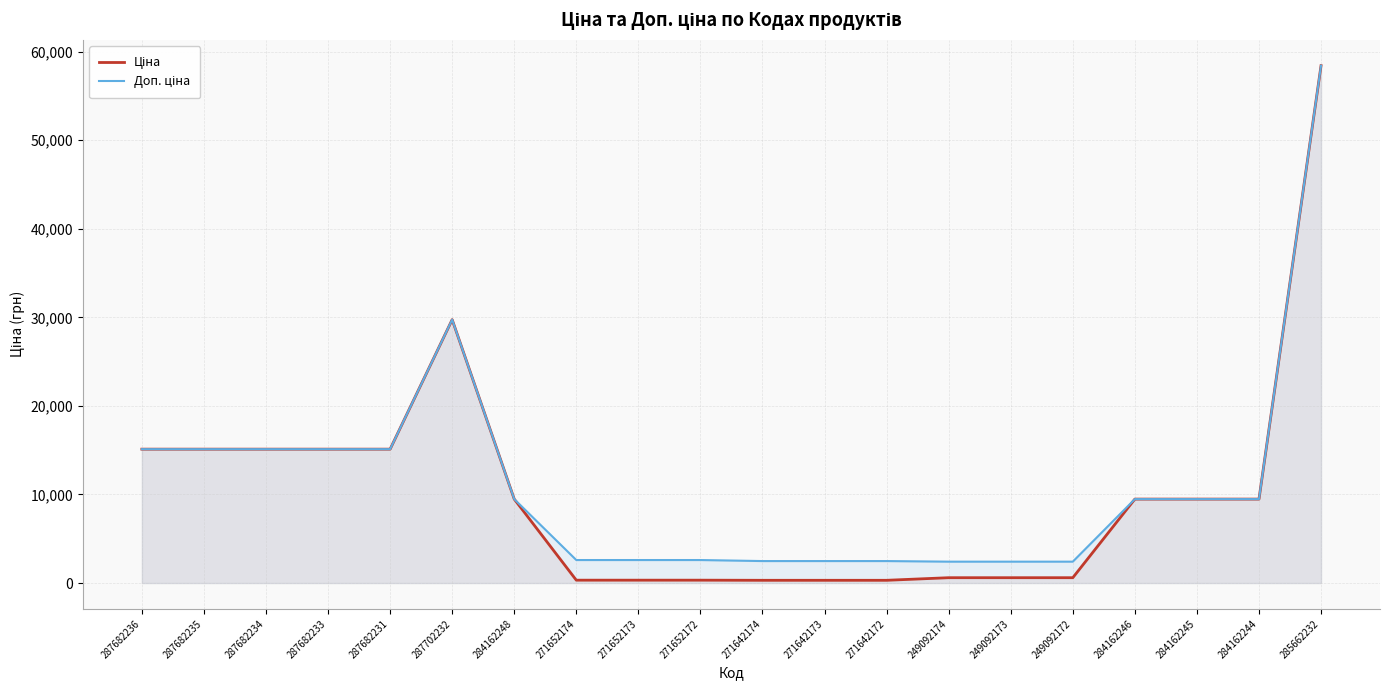

Which category has the highest value in the Доп. ціна series?

285662232